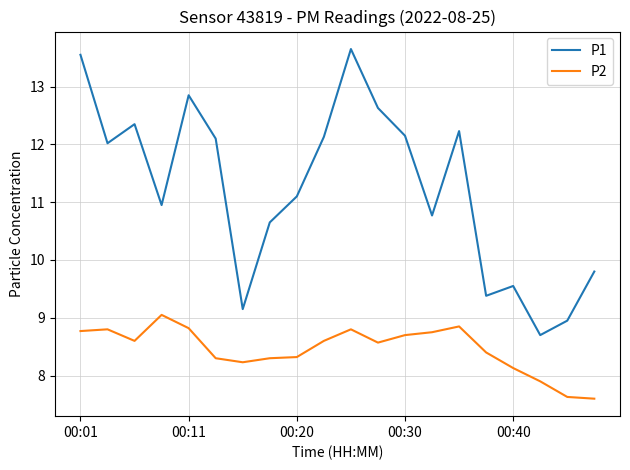

Which series has the largest total across all categories?

P1